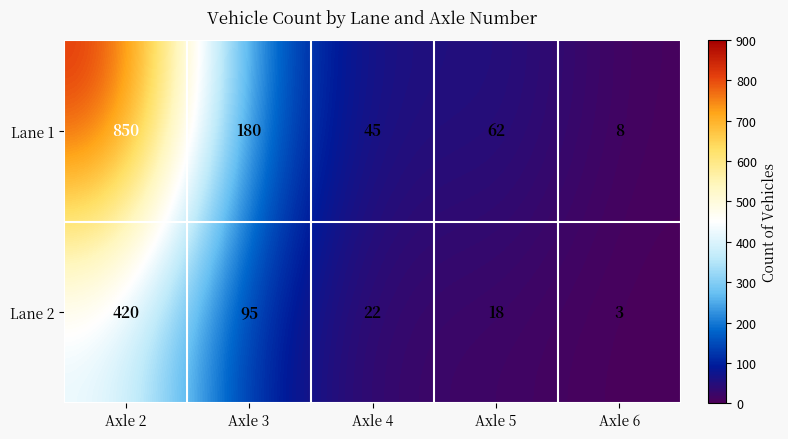

What is the total value across all series at Axle 3?

275